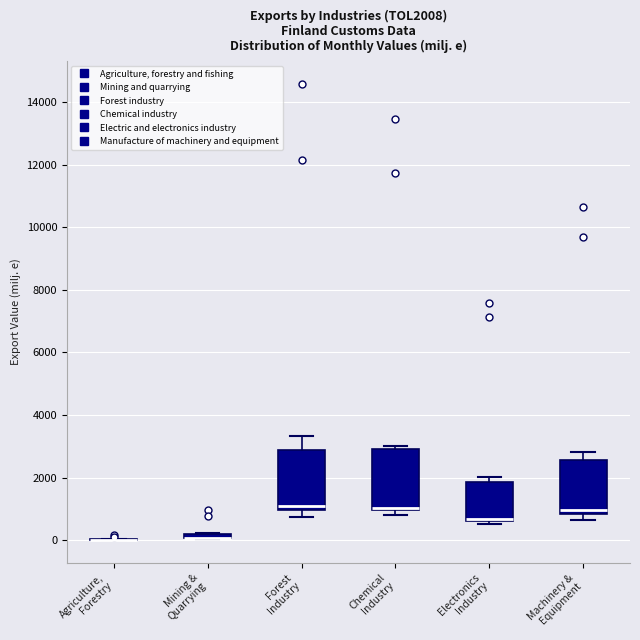

Where does the median line of the box for Machinery & Equipment sit on the y-axis? The values are not printed on the chart, so give them approximately, as read against the axis.

1000